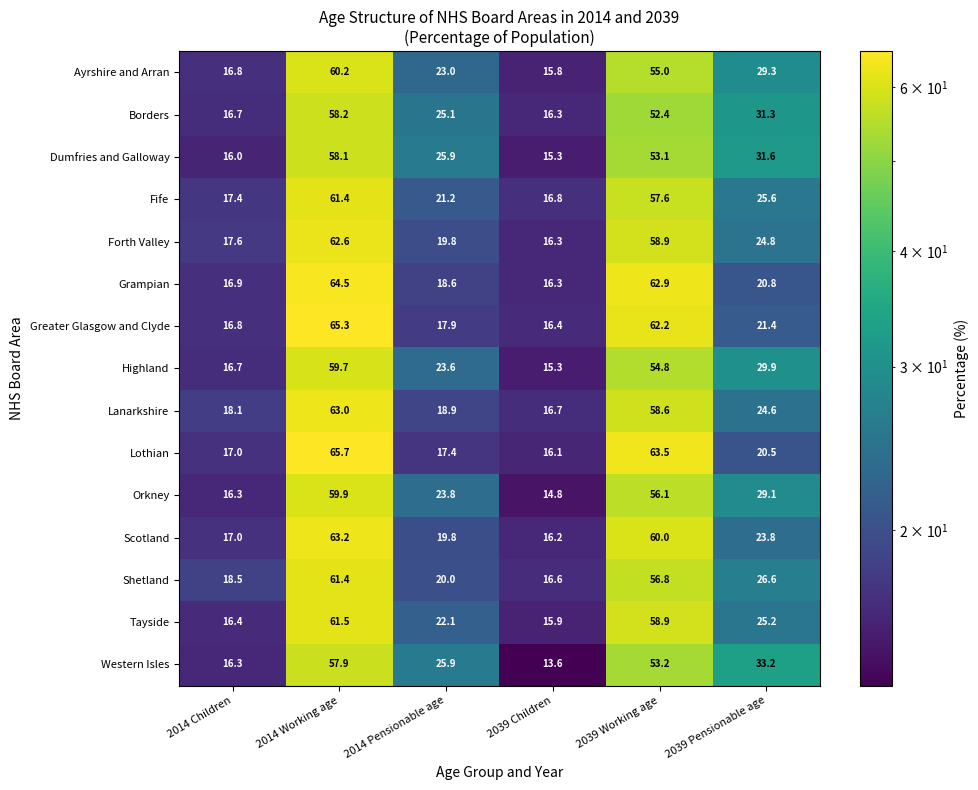

Which label corresponds to the smallest value in the chart?

2039 Children